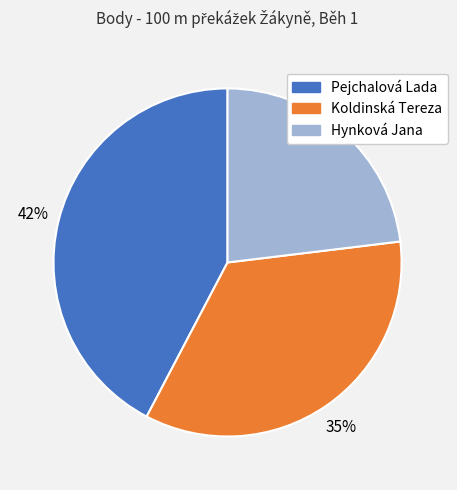

Do Pejchalová Lada and Hynková Jana together represent more than half of the pie?

Yes